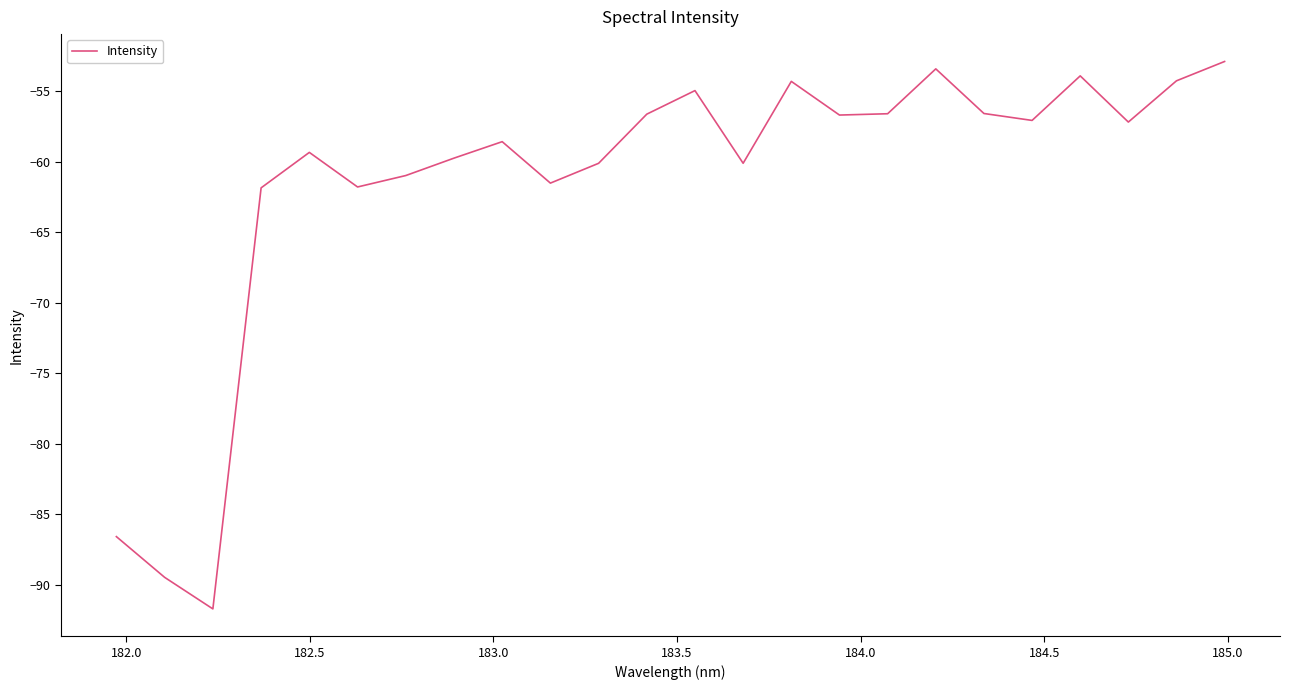

What is the difference between the maximum and minimum values?

38.8